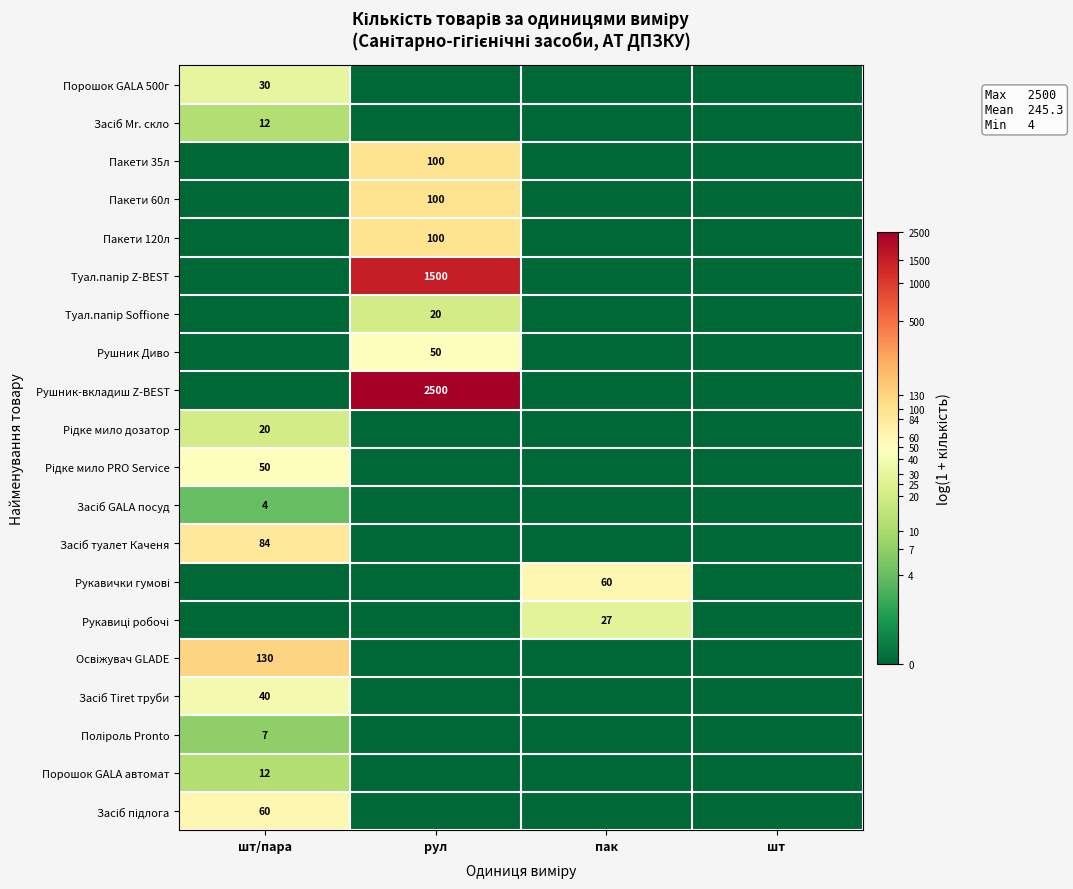

At how many categories does at least one series exceed 3?

3